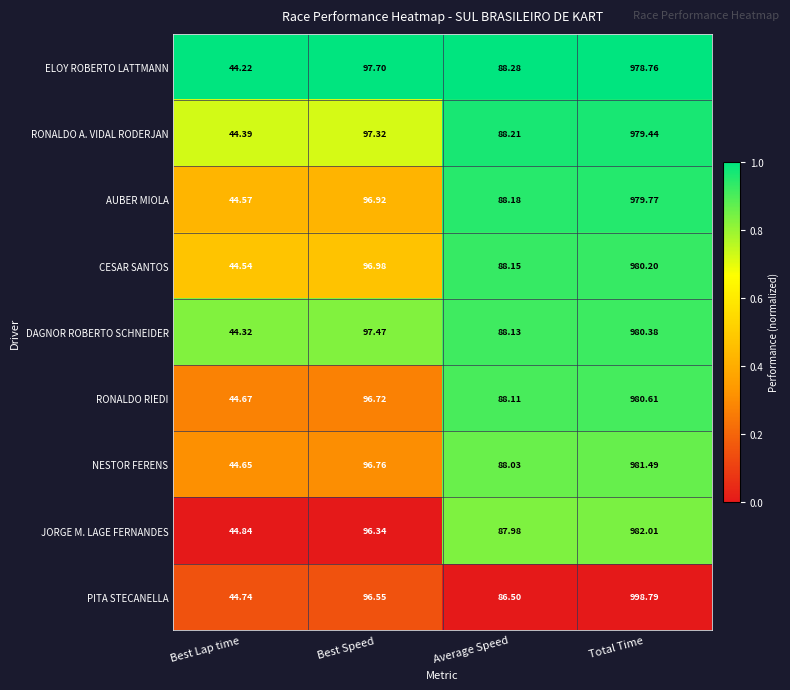

Rank the series at Best Speed from lowest to highest value.

JORGE M. LAGE FERNANDES, PITA STECANELLA, RONALDO RIEDI, NESTOR FERENS, AUBER MIOLA, CESAR SANTOS, RONALDO A. VIDAL RODERJAN, DAGNOR ROBERTO SCHNEIDER, ELOY ROBERTO LATTMANN